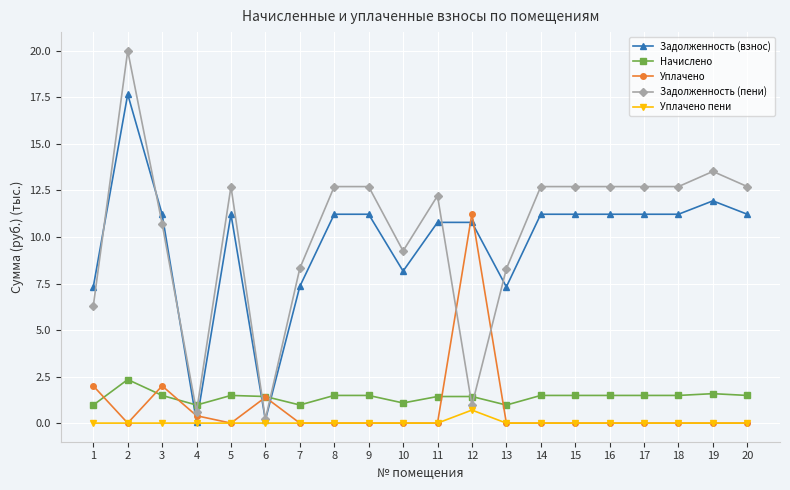

What is the minimum value for Задолженность (пени)?

0.2